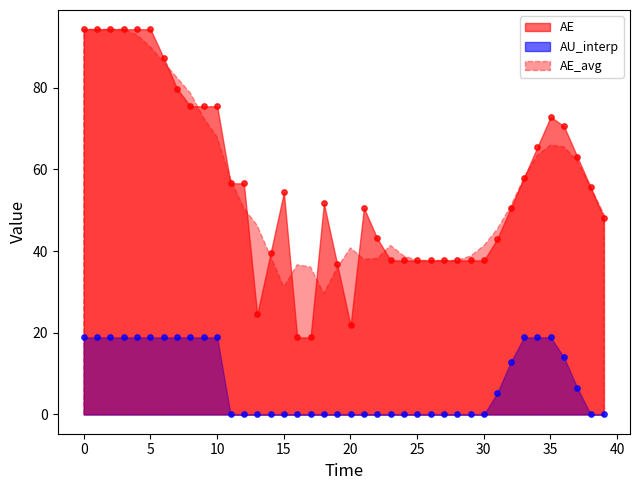

Which series has the widest spread of Y values?

AE